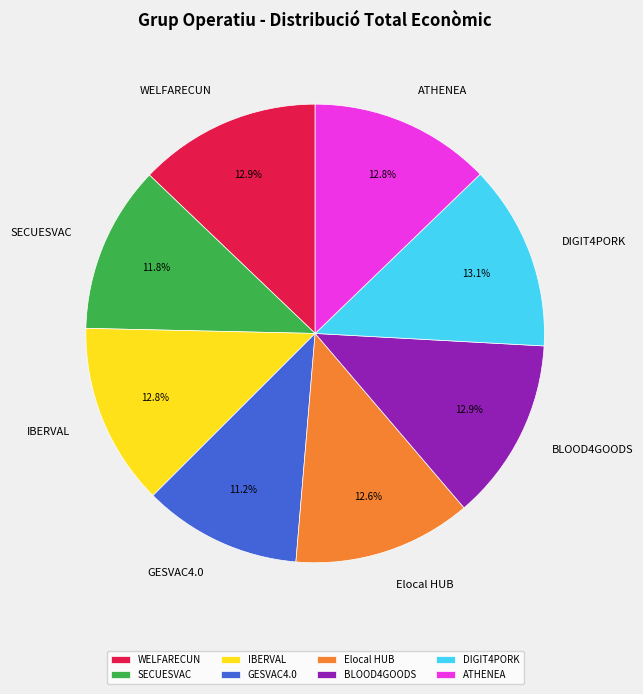

What percentage is NOT represented by Elocal HUB?

87.4%